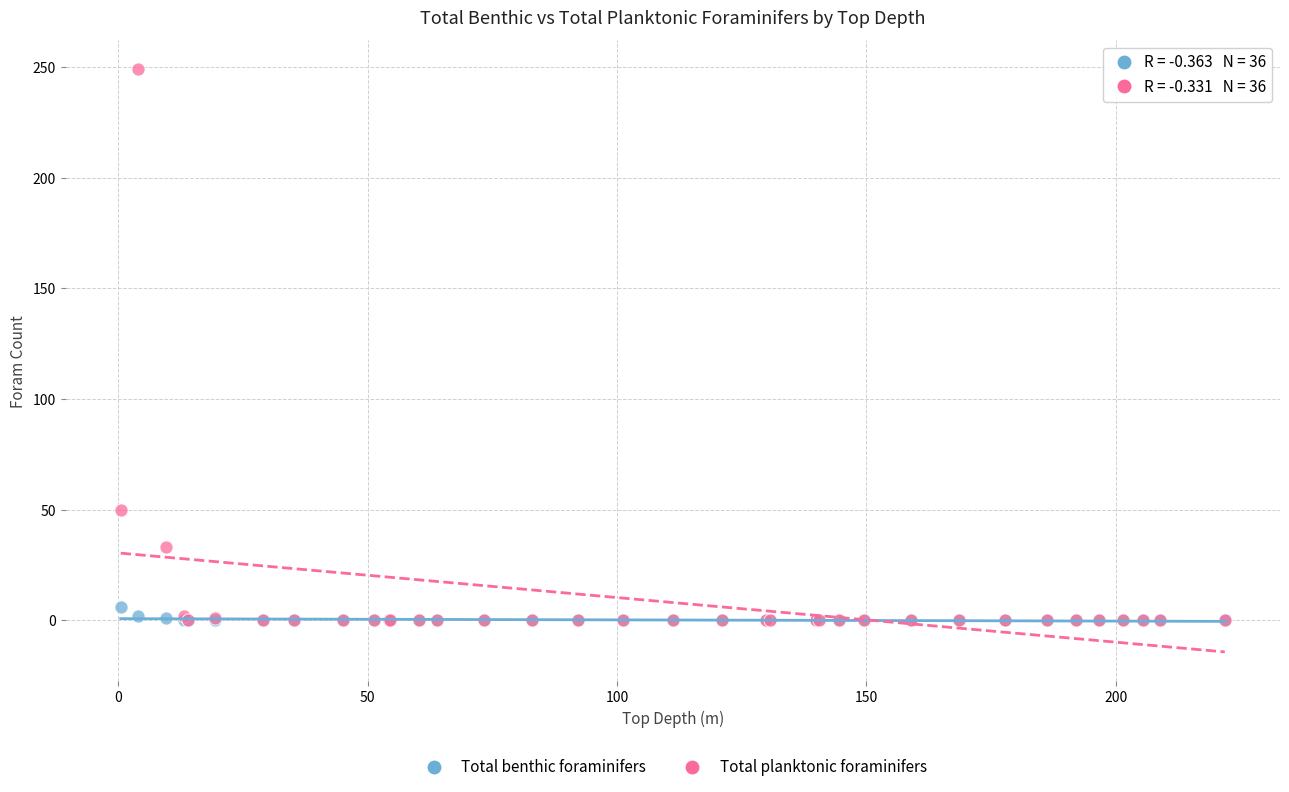

Which series has the largest Y range (max minus min)?

Total planktonic foraminifers